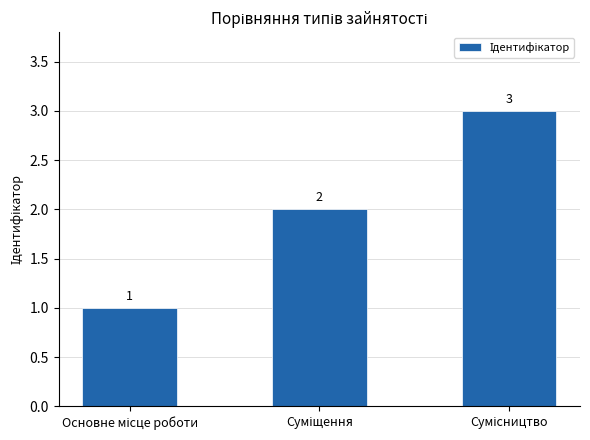

What is the maximum value shown in the chart?

3